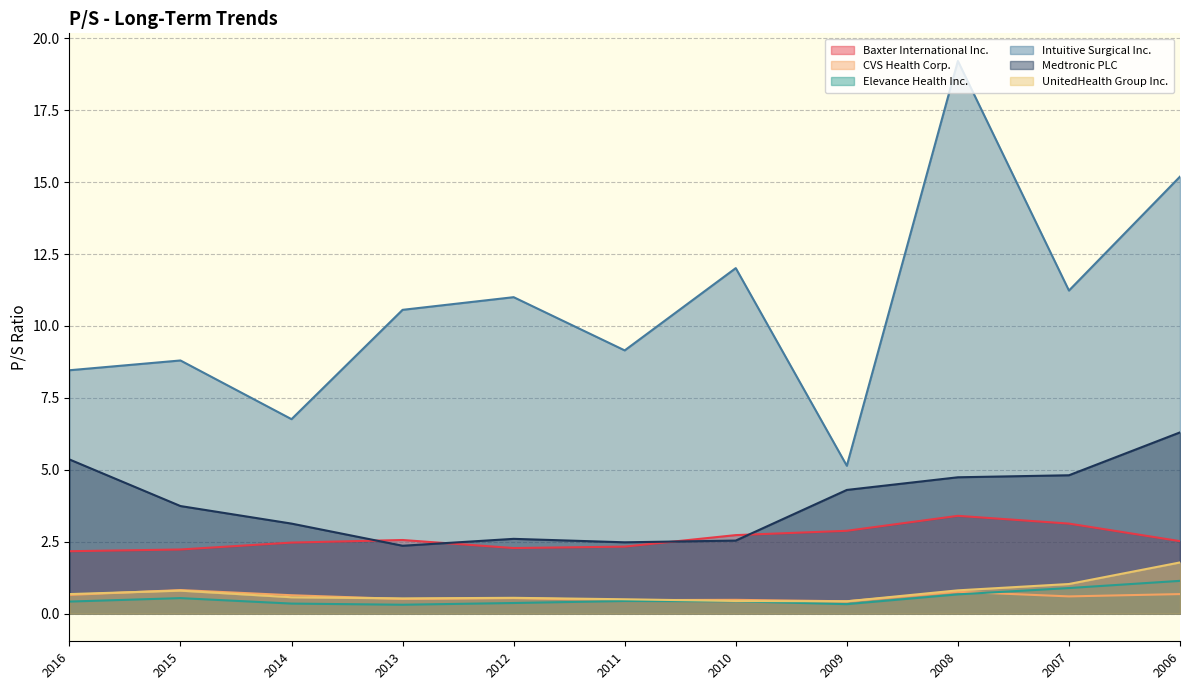

How many interior local peaks does the UnitedHealth Group Inc. series have?

2